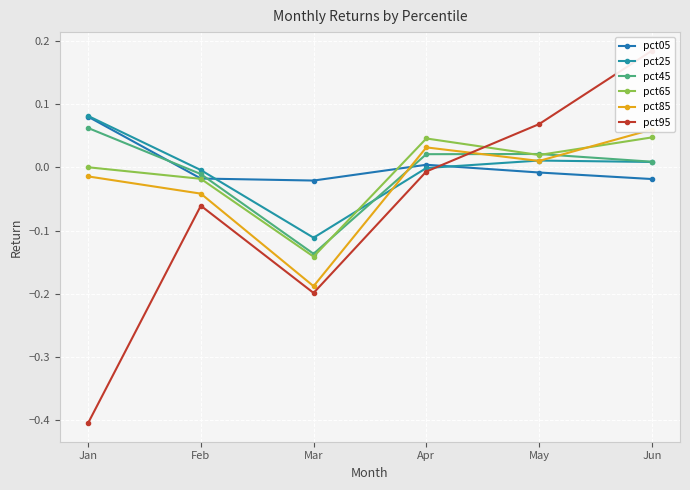

Does the chart display data point markers on the line(s)?

Yes